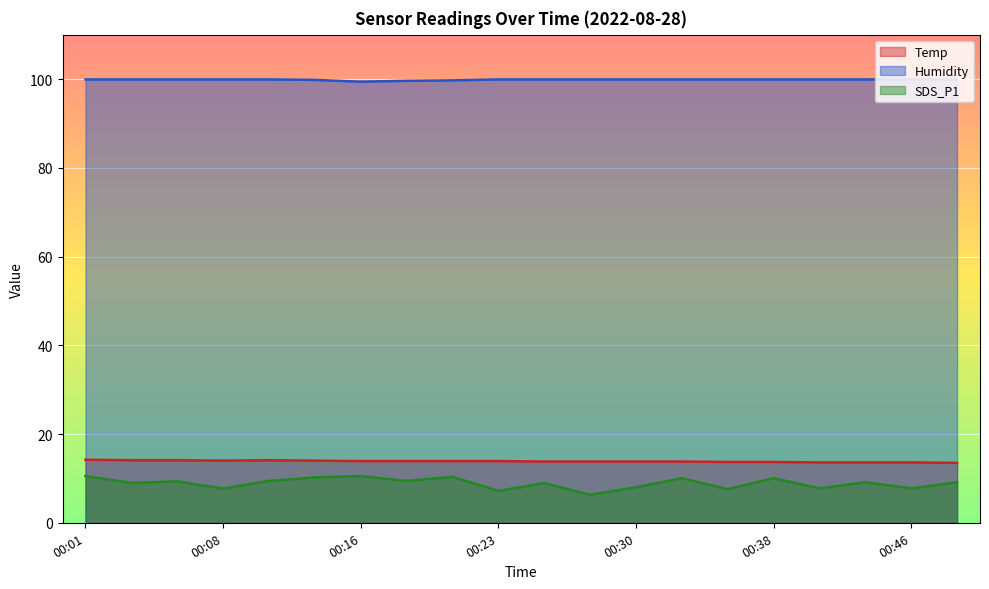

How many data points in SDS_P1 are above 9?

11